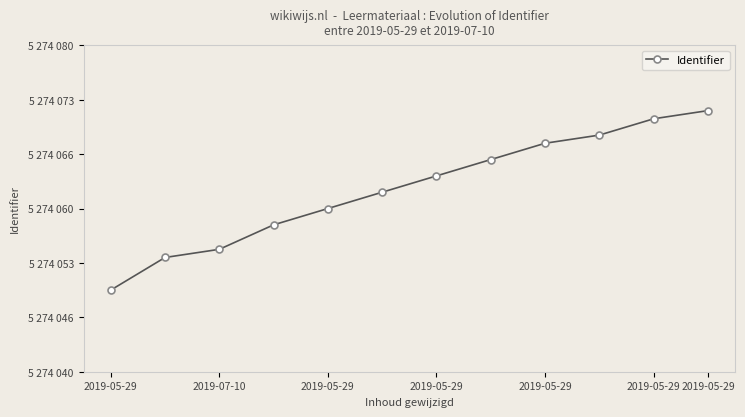

Does the chart have visible grid lines?

No